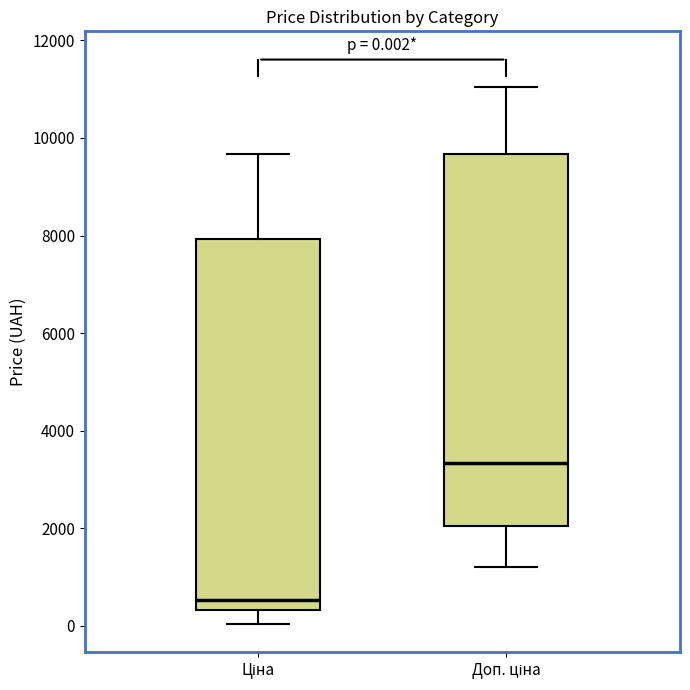

Which box's median line is the lowest?

Ціна